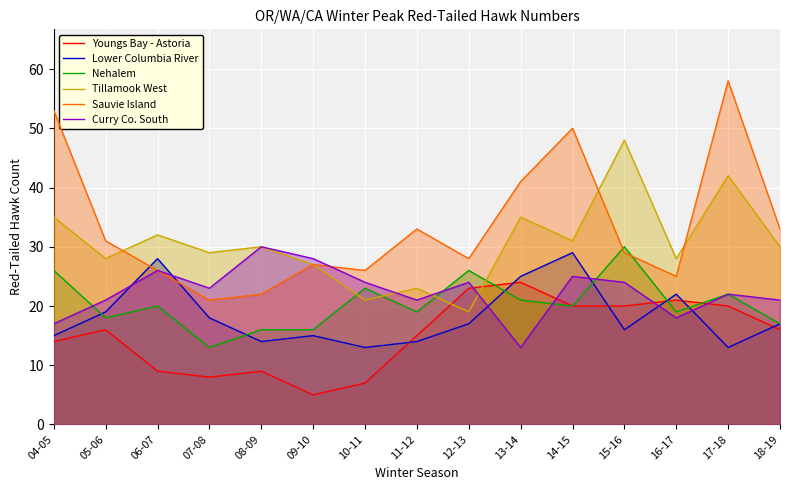

What position from the left is 13-14?

10